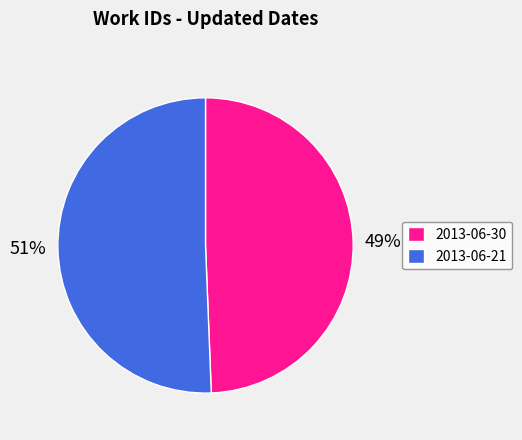

The 2013-06-30 slice represents 49% of the pie. True or false?

True